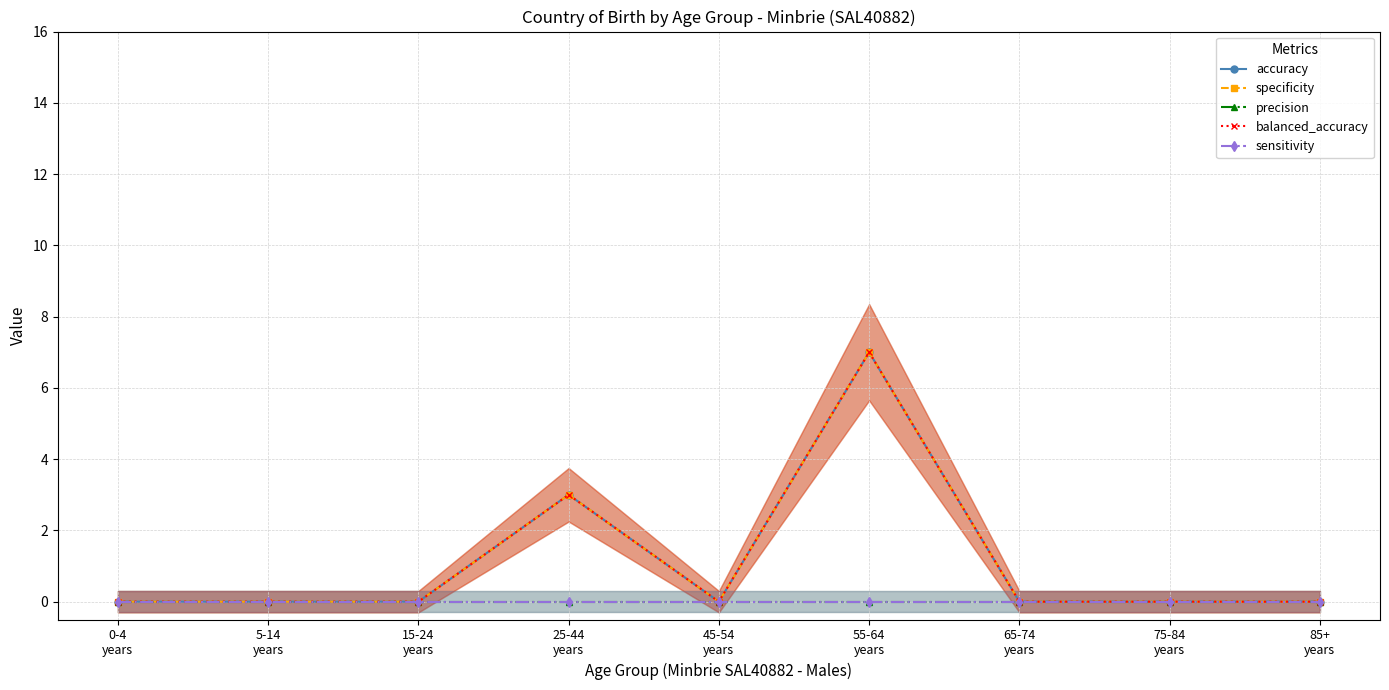

What is the sum of the balanced_accuracy values at 25-44
years and 0-4
years?

3